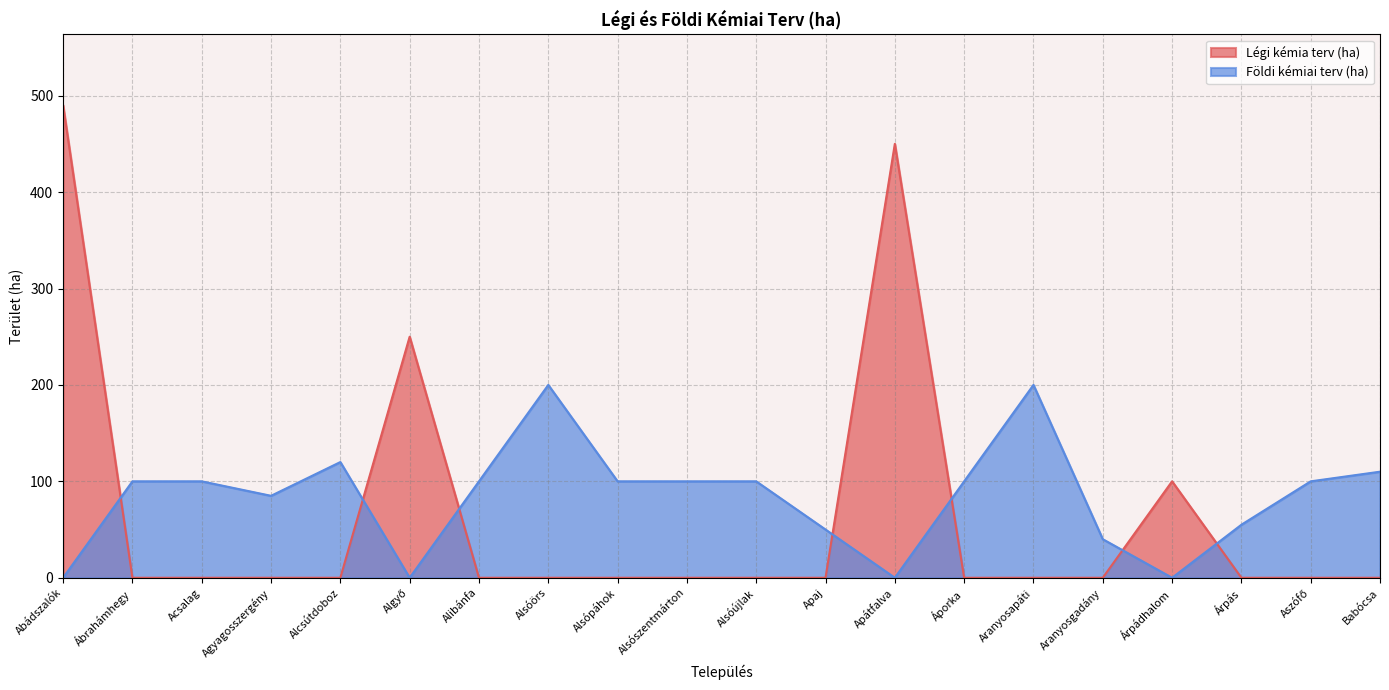

Where is the first local maximum for Légi kémia terv (ha)?

Algyő